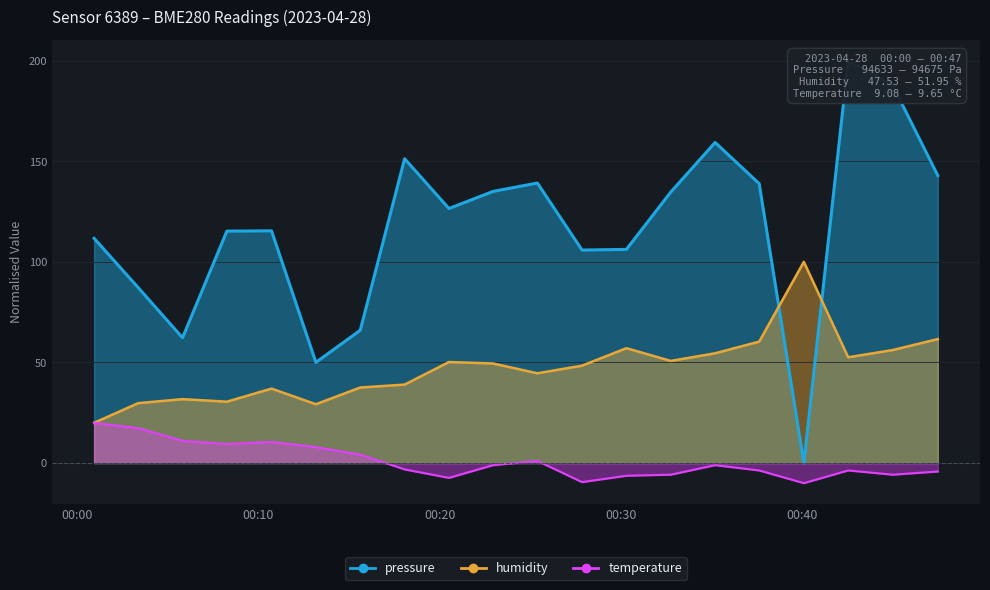

What position from the left is 2023-04-28T00:32:46?

14